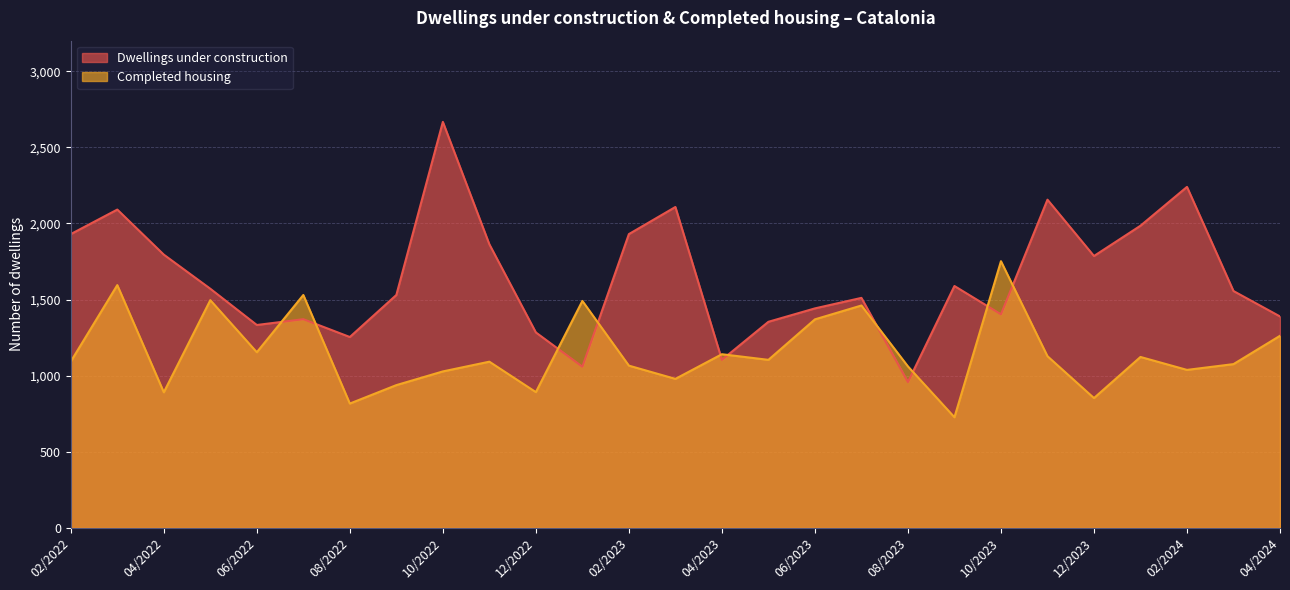

What is the difference between the Dwellings under construction values at 12/2023 and 04/2024?

397